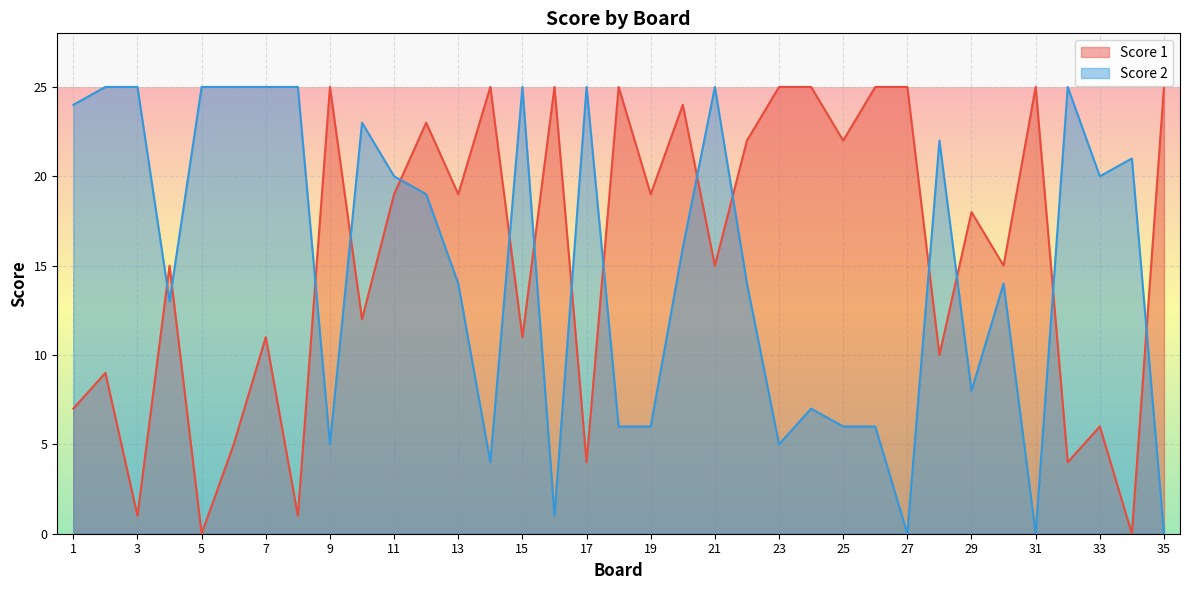

Where do Score 1 and Score 2 first cross each other?

3 and 4